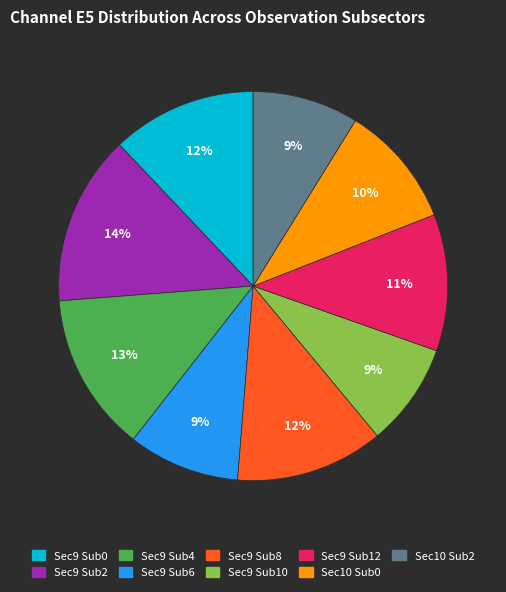

To the nearest percent, what is the average slice percentage?

11%